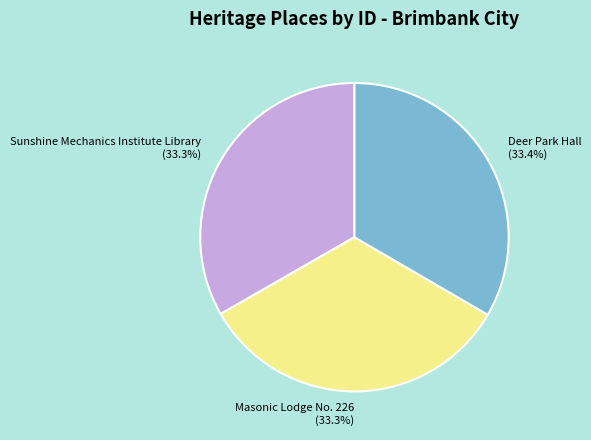

What percentage is NOT represented by Deer Park Hall?

66.6%